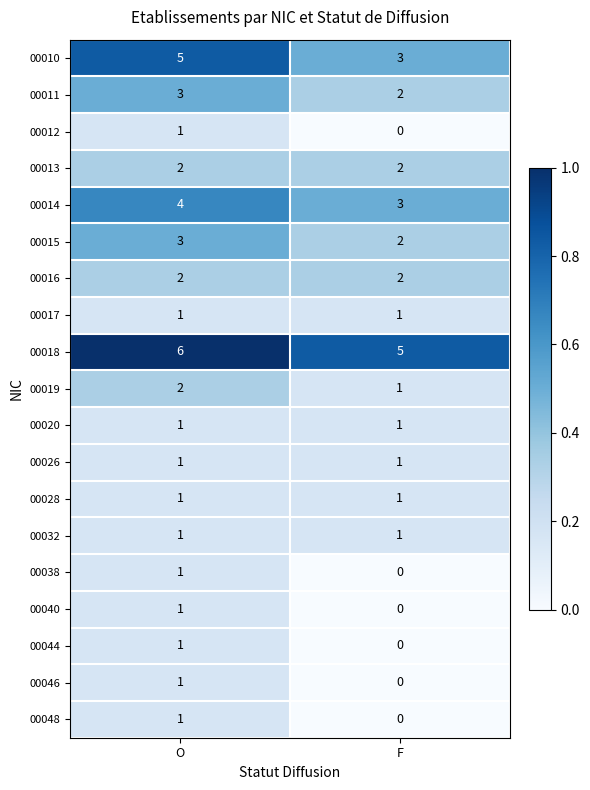

At which category does the chart reach its minimum across all series?

F